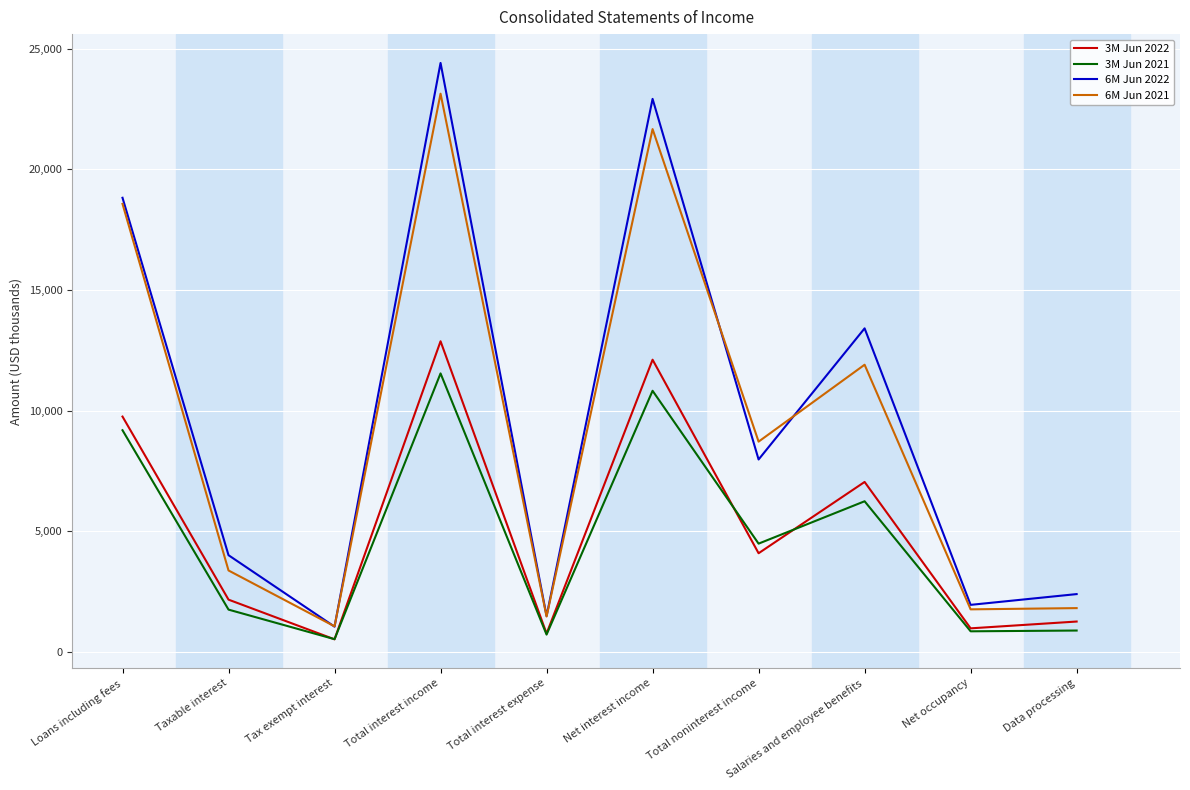

What is the difference between the 3M Jun 2021 values at Total interest income and Loans including fees?

2355